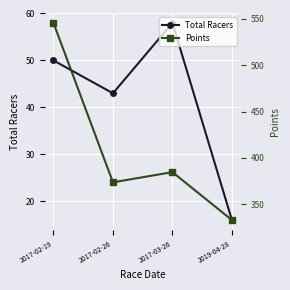

List the labels in order of Total Racers value, largest first.

2017-03-26, 2017-02-19, 2017-02-26, 2019-04-28